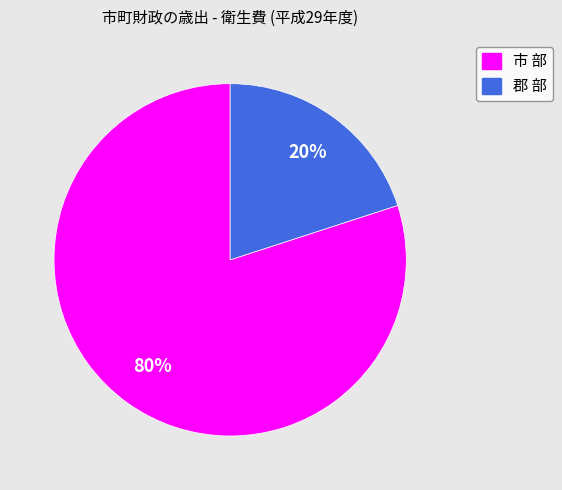

Rank the categories by value from highest to lowest.

市 部, 郡 部